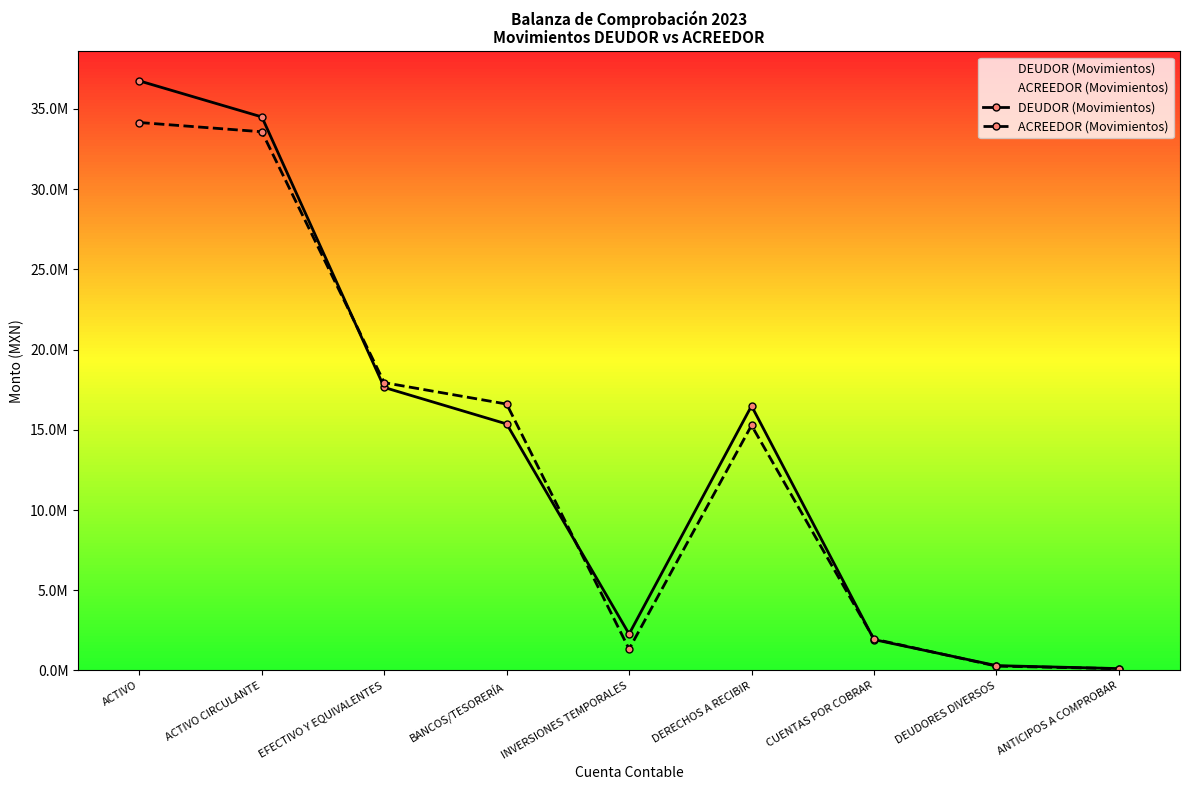

How many lines are shown in the chart?

2